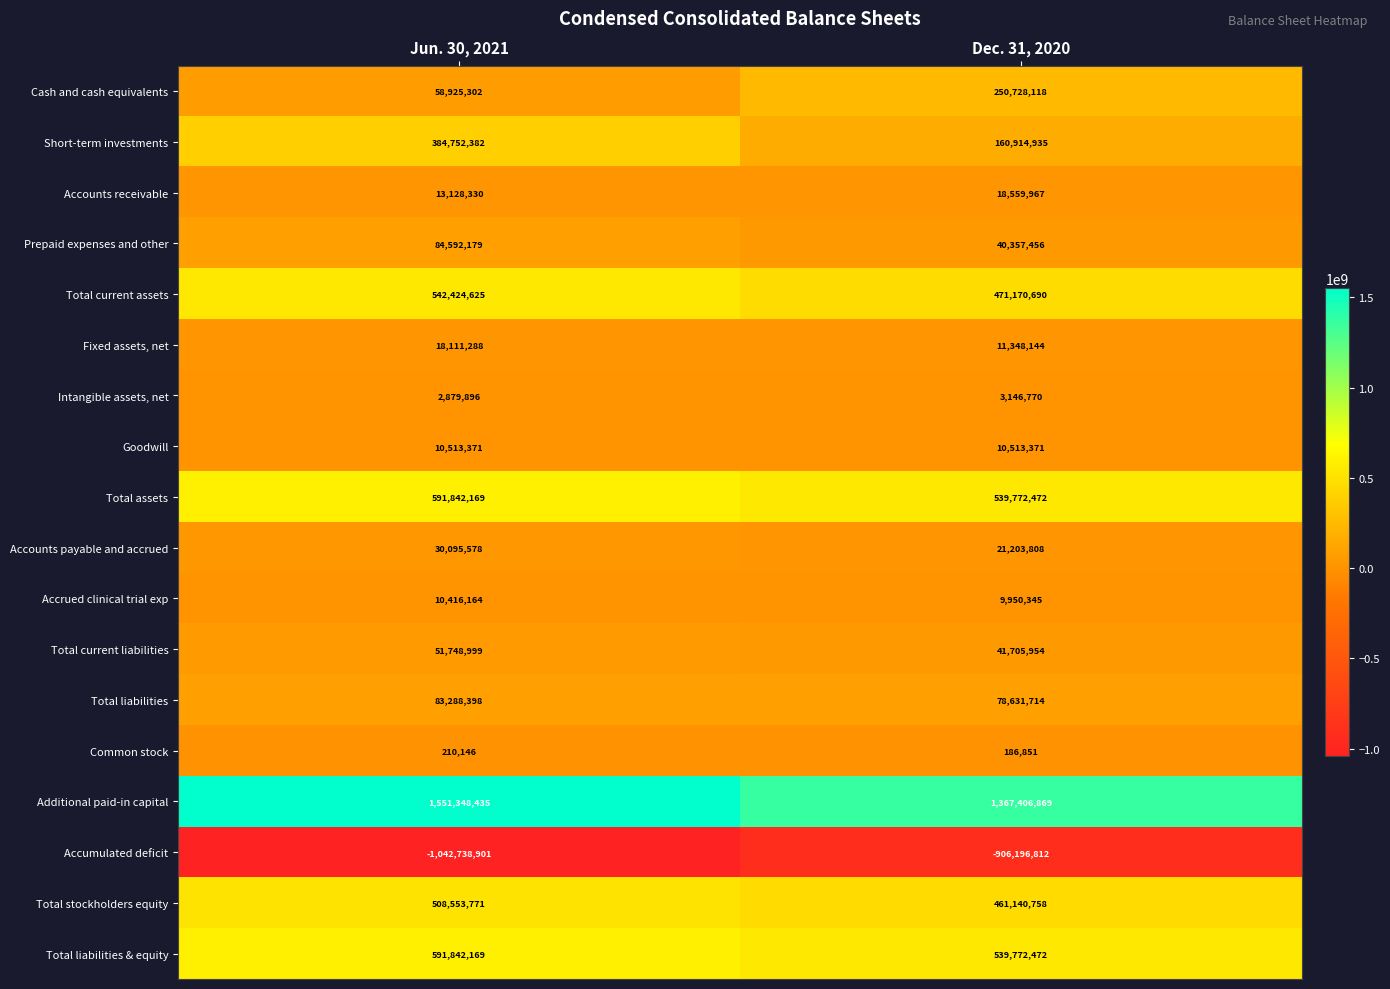

At which category is the sum across all series the highest?

Jun. 30, 2021